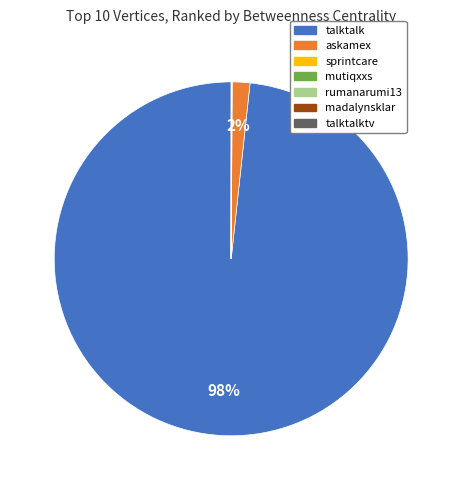

To the nearest percent, what is the average slice percentage?

14%